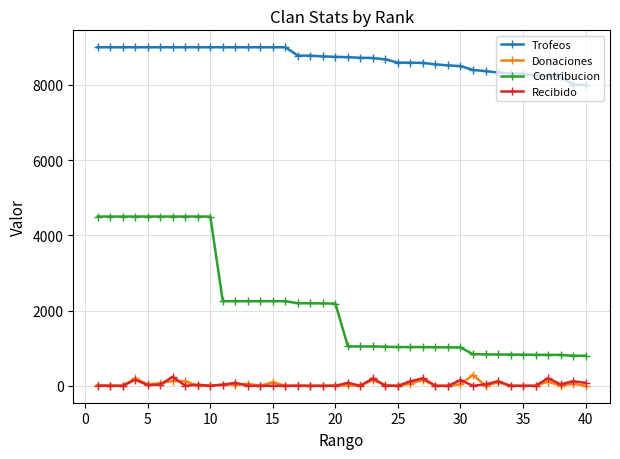

What is the maximum value shown in the chart?

9000